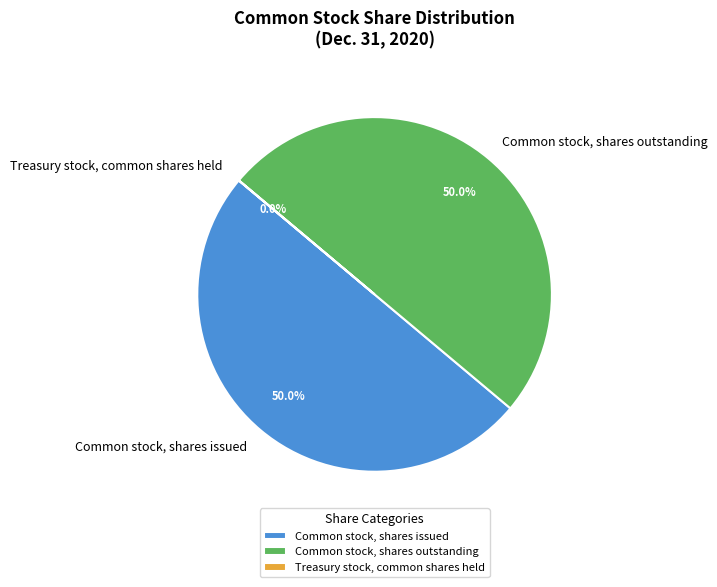

To the nearest percent, what is the combined percentage of Common stock, shares issued and Common stock, shares outstanding?

100%